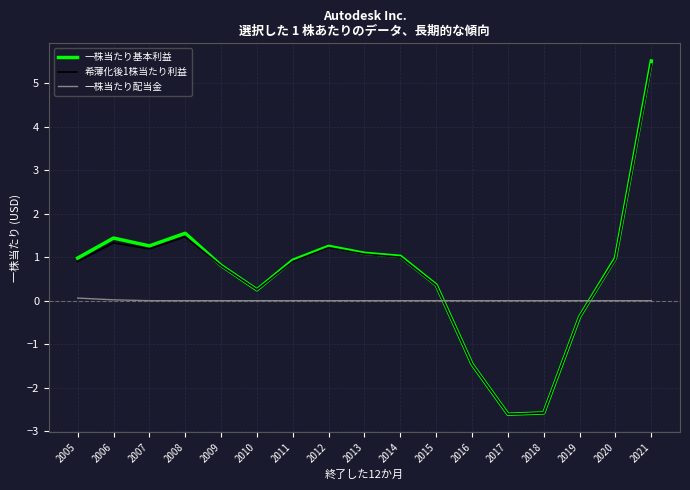

Which series changed the most between 2007 and 2015?

一株当たり基本利益